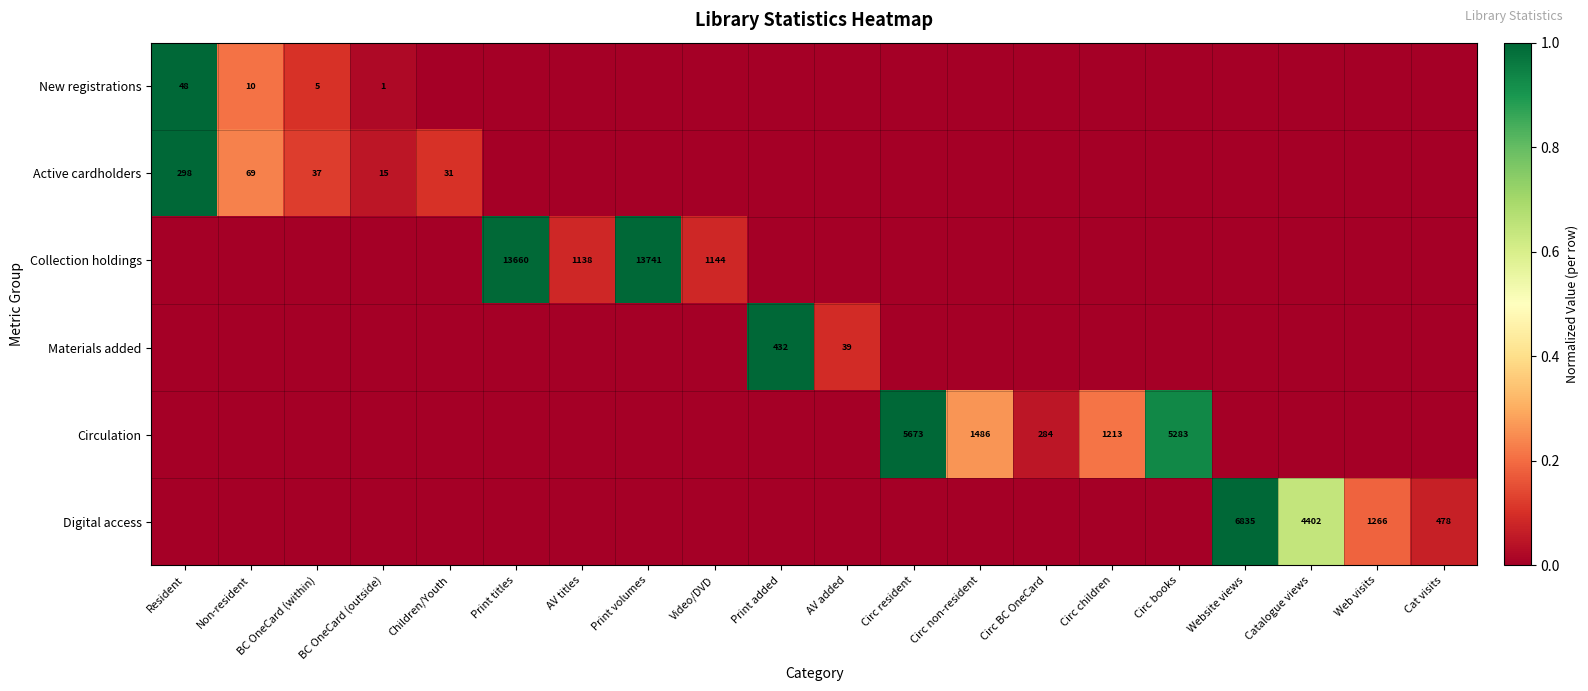

Is it true that Collection holdings equals 9384 at Print volumes?

False